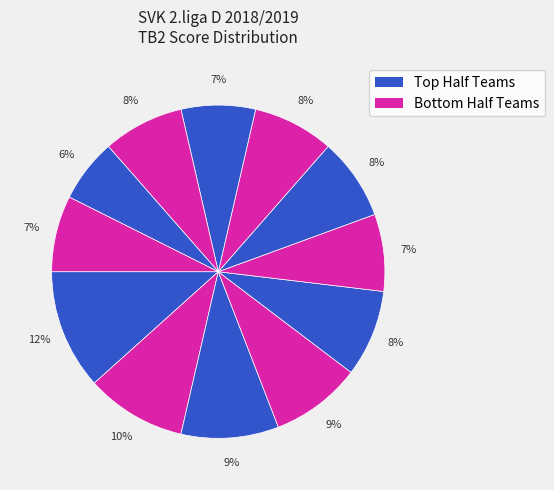

How many slices are in this pie chart?

12